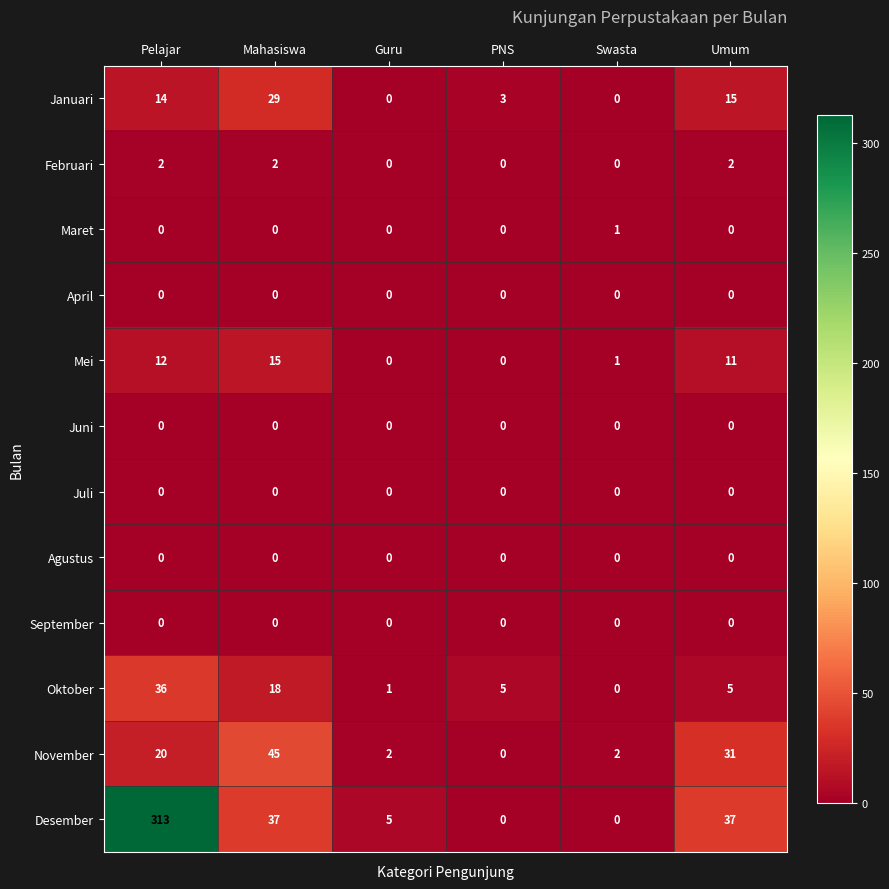

Which label corresponds to the largest value in the chart?

Pelajar